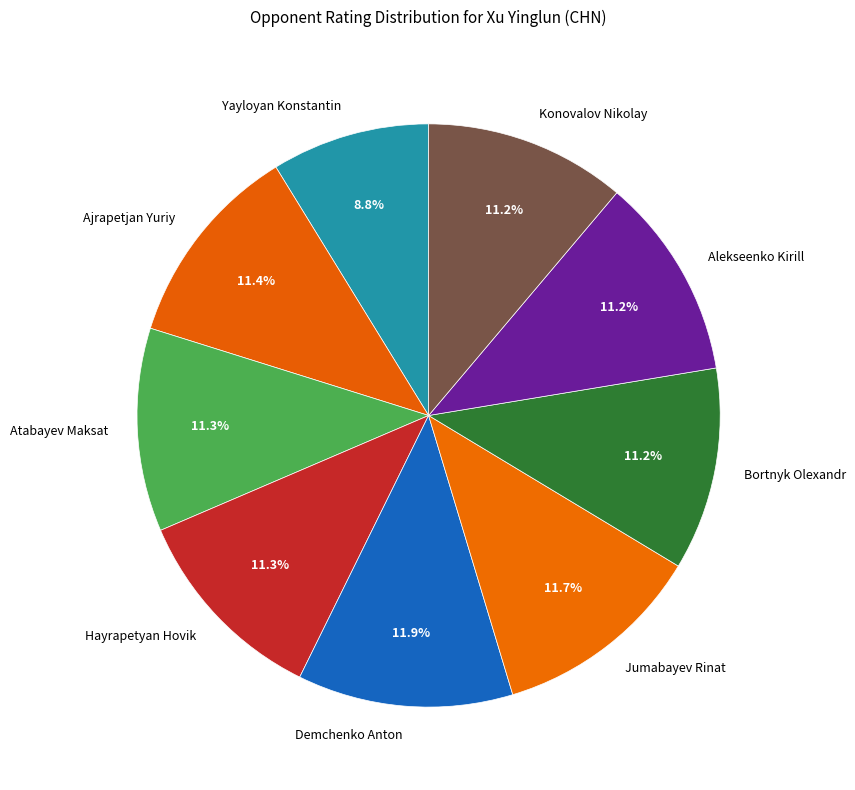

To the nearest percent, what percentage of the pie is Demchenko Anton?

12%